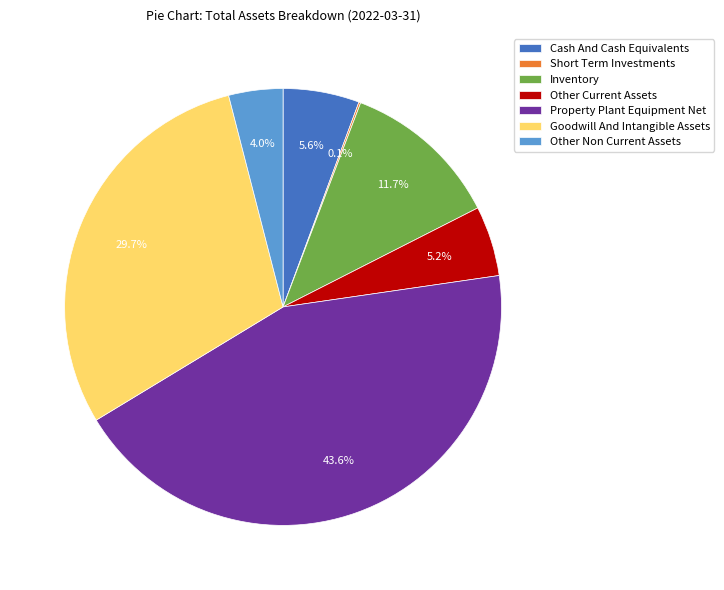

What is the ratio of the value at Goodwill And Intangible Assets to the value at Property Plant Equipment Net?

0.7